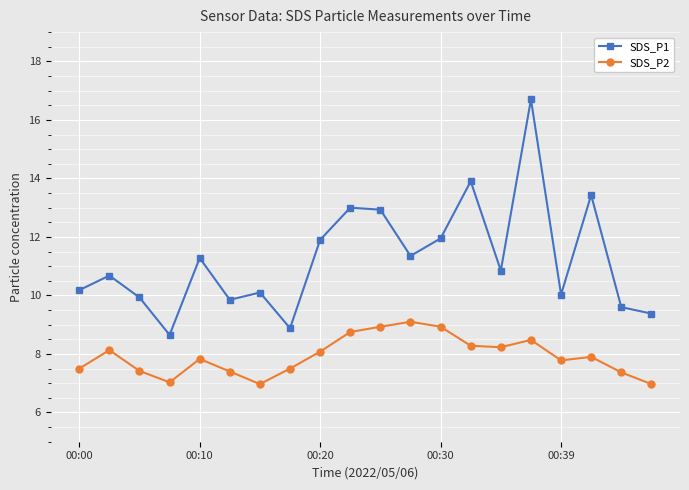

List the series in order of their peak value, lowest first.

SDS_P2, SDS_P1